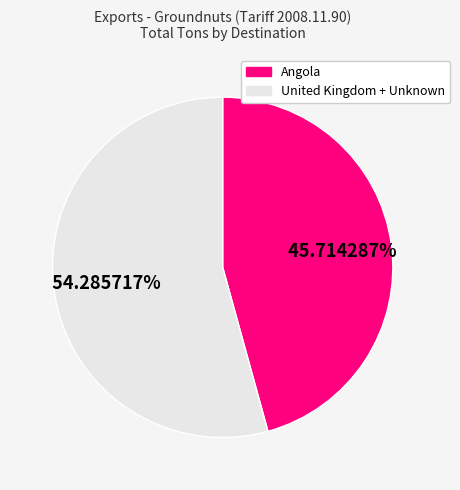

To the nearest percent, what is the average slice percentage?

50%